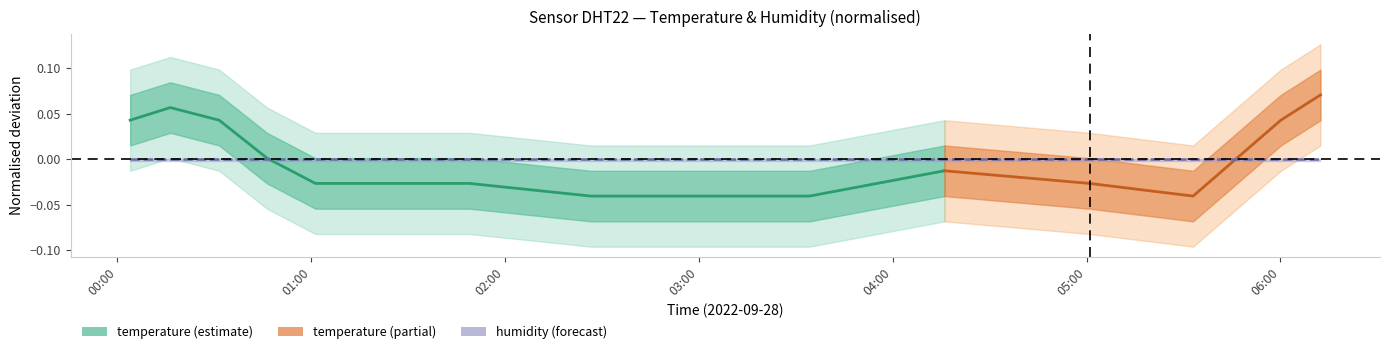

How many points are higher than both their immediate neighbors (excluding endpoints)?

1